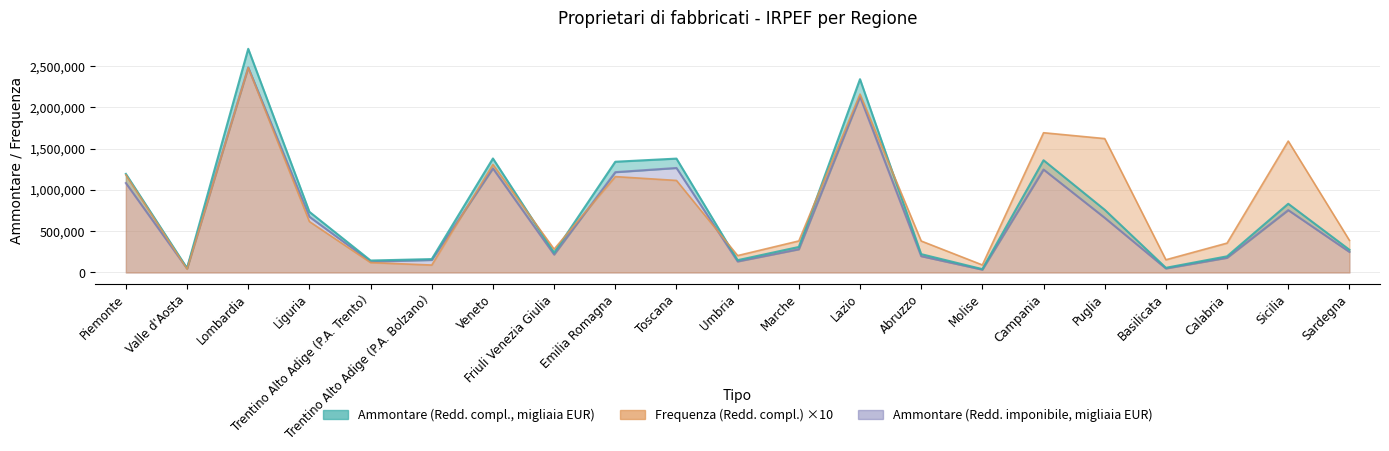

What is the difference between the maximum and minimum values in the Frequenza (Redd. compl.) series?

2437350